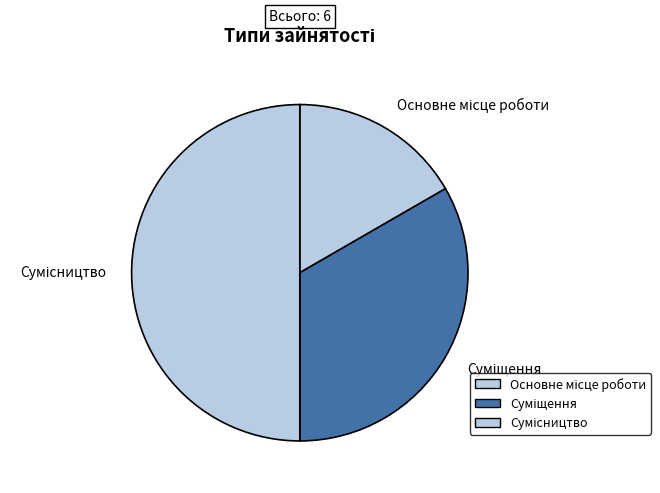

Which slice is the largest?

Сумісництво